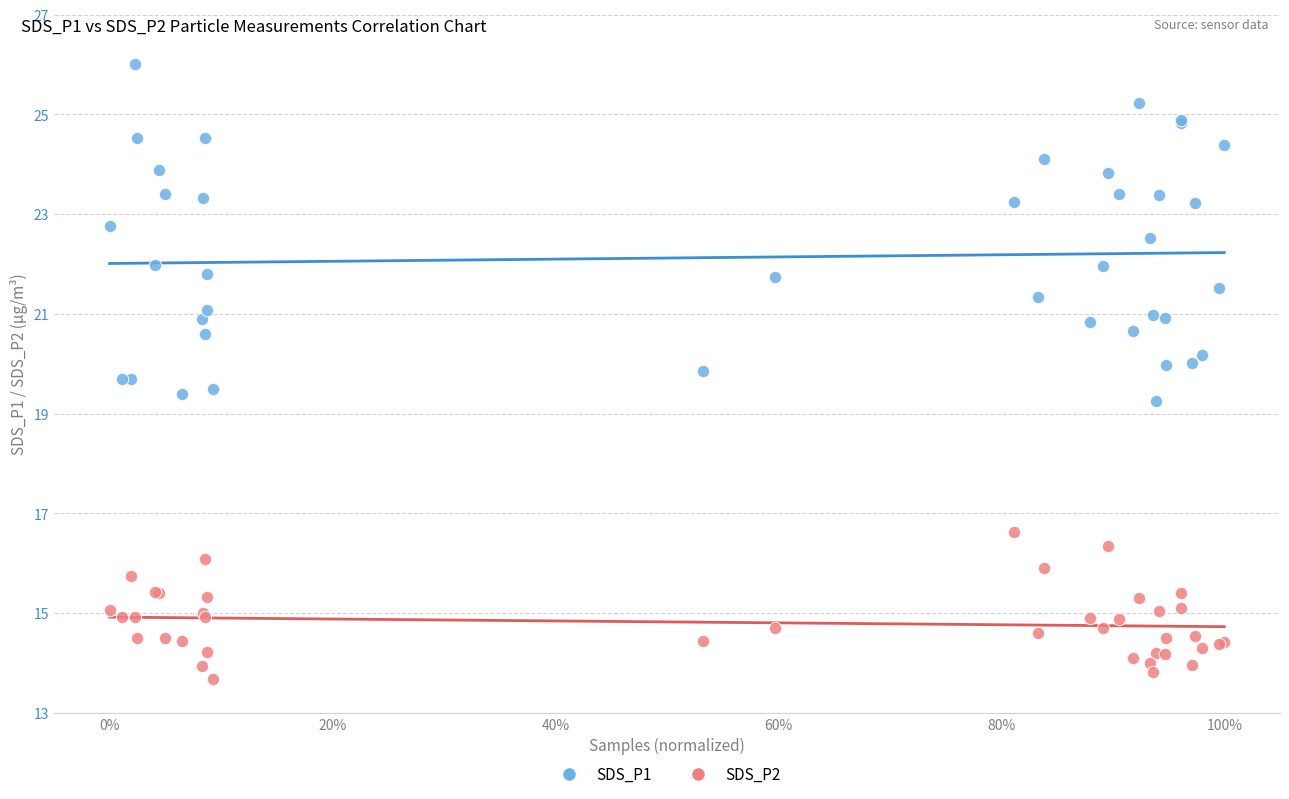

Which series reaches the maximum Y coordinate?

SDS_P1